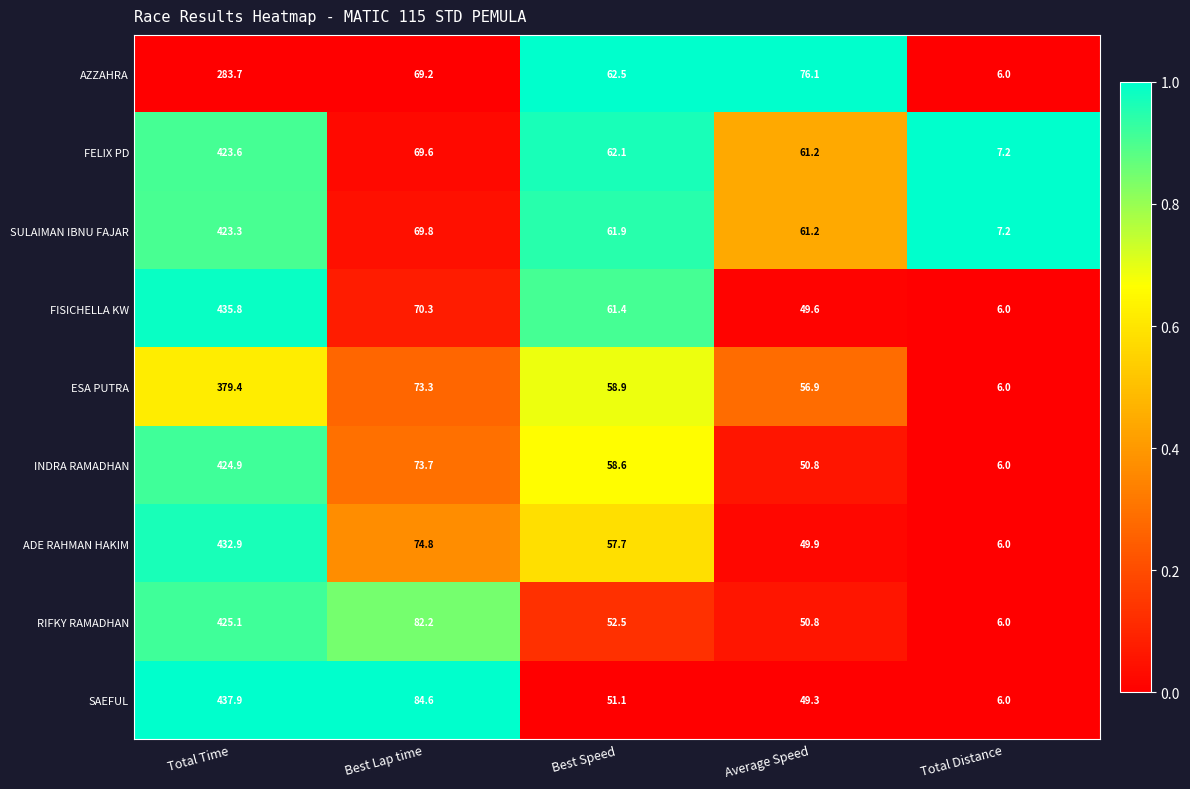

List the labels in order of FISICHELLA KW value, smallest first.

Total Distance, Average Speed, Best Speed, Best Lap time, Total Time